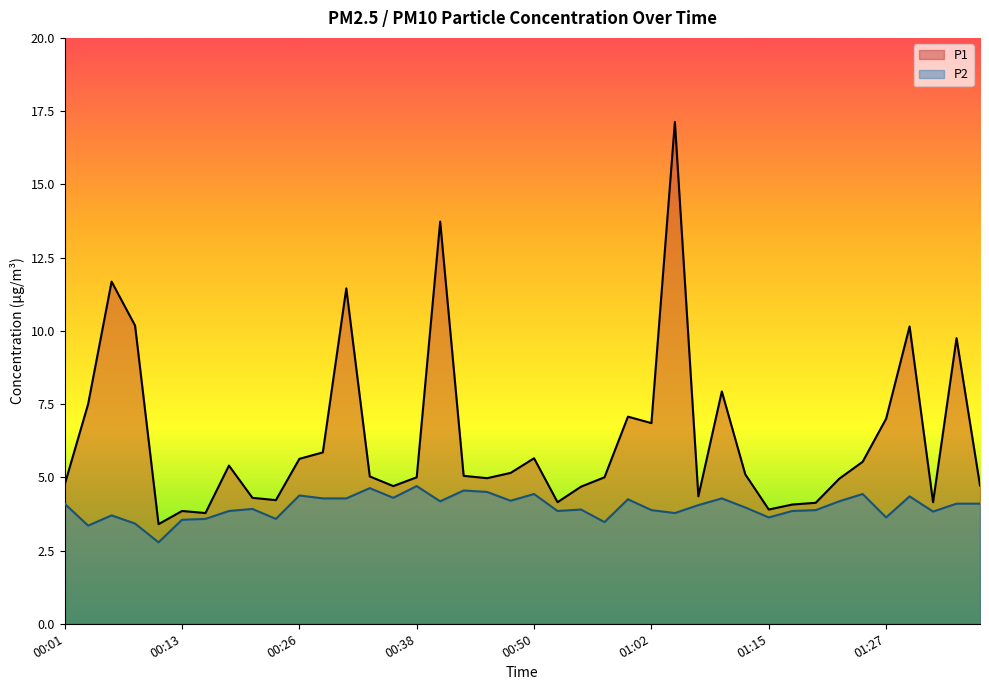

True or false: P2 and P1 intersect in this chart.

False